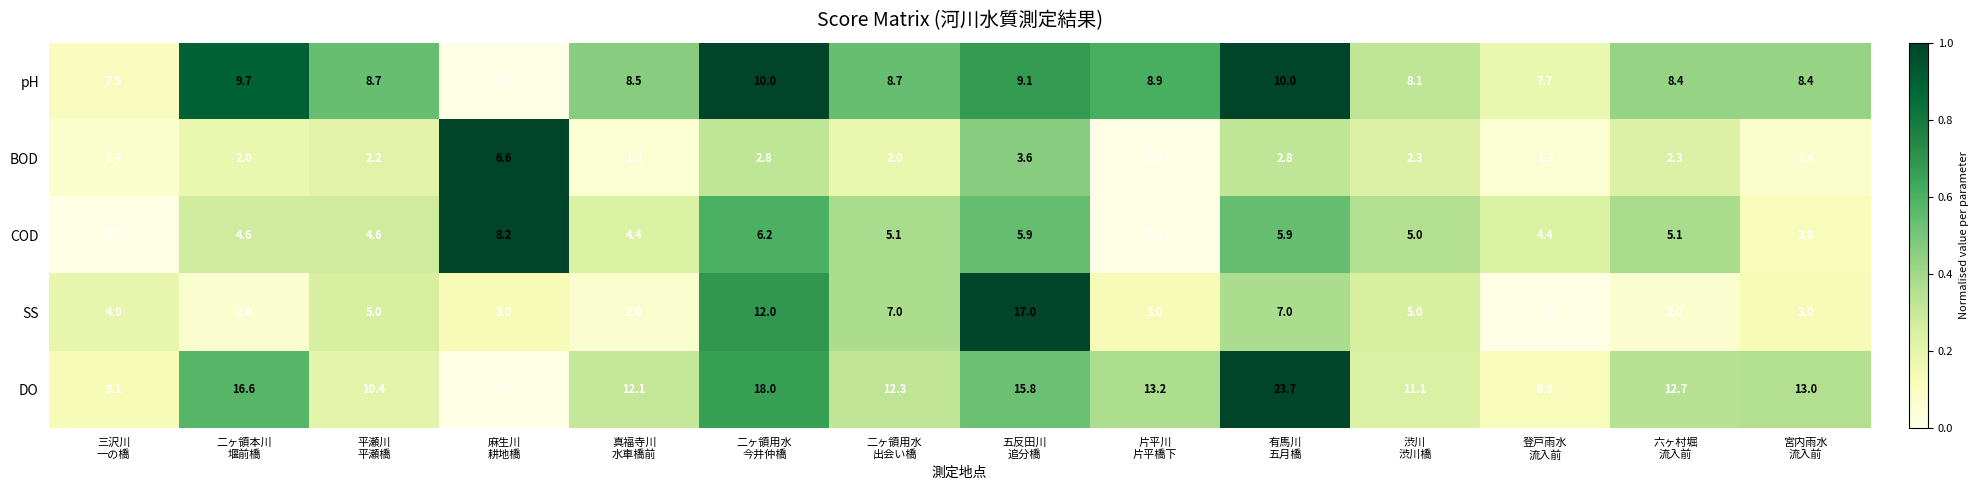

Which series has the largest range (max minus min)?

DO